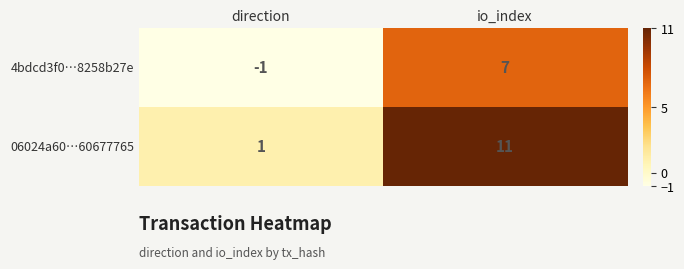

What is the sum of the 4bdcd3f0…8258b27e values at direction and io_index?

6